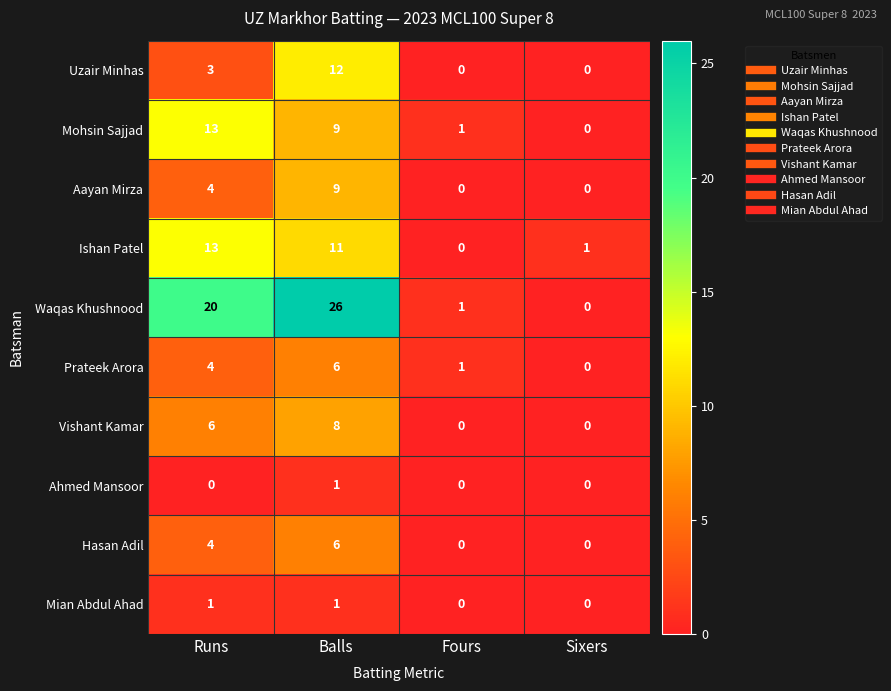

What is the maximum value shown in the chart?

26